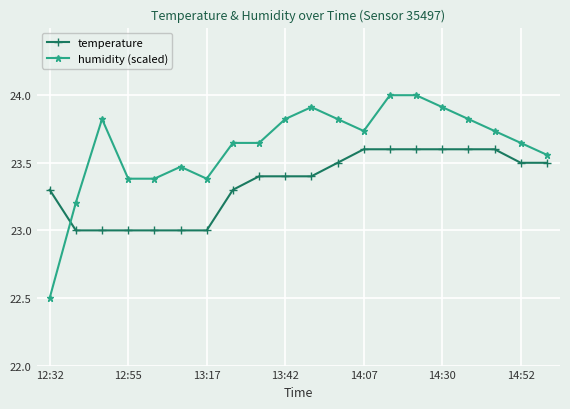

What is the sum of all temperature values?

466.9